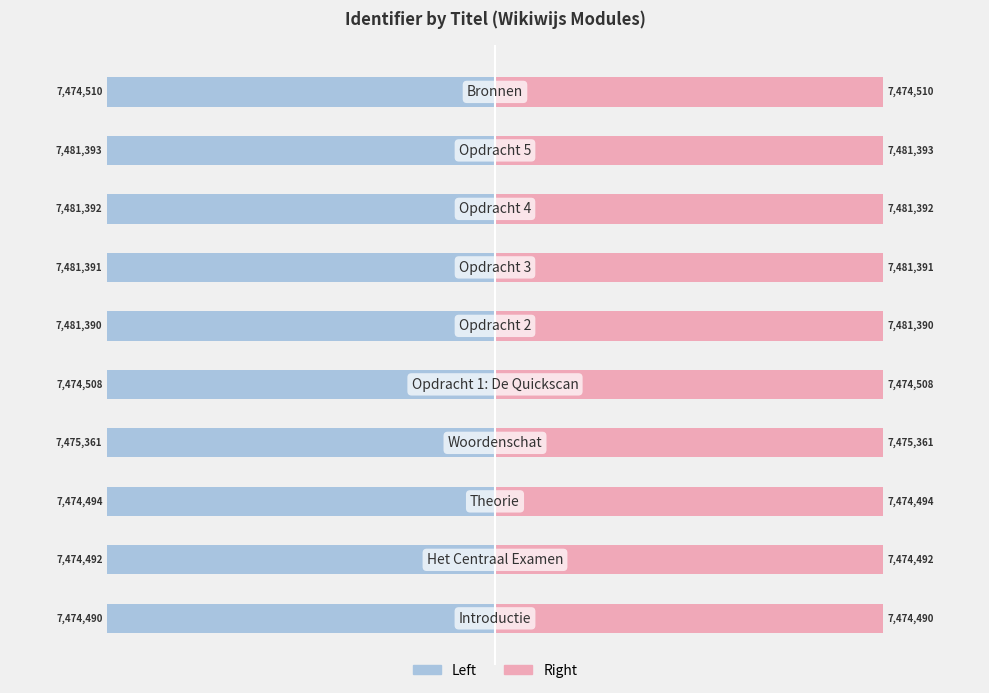

Rank the series by their average value, from lowest to highest.

Identifier (Left), Identifier (Right)